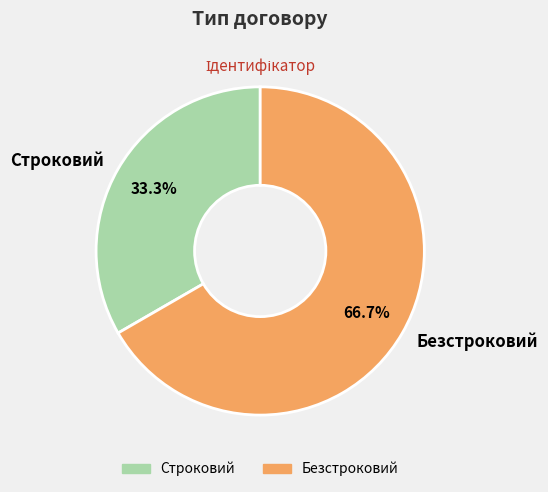

To the nearest percent, what portion does Безстроковий represent?

67%